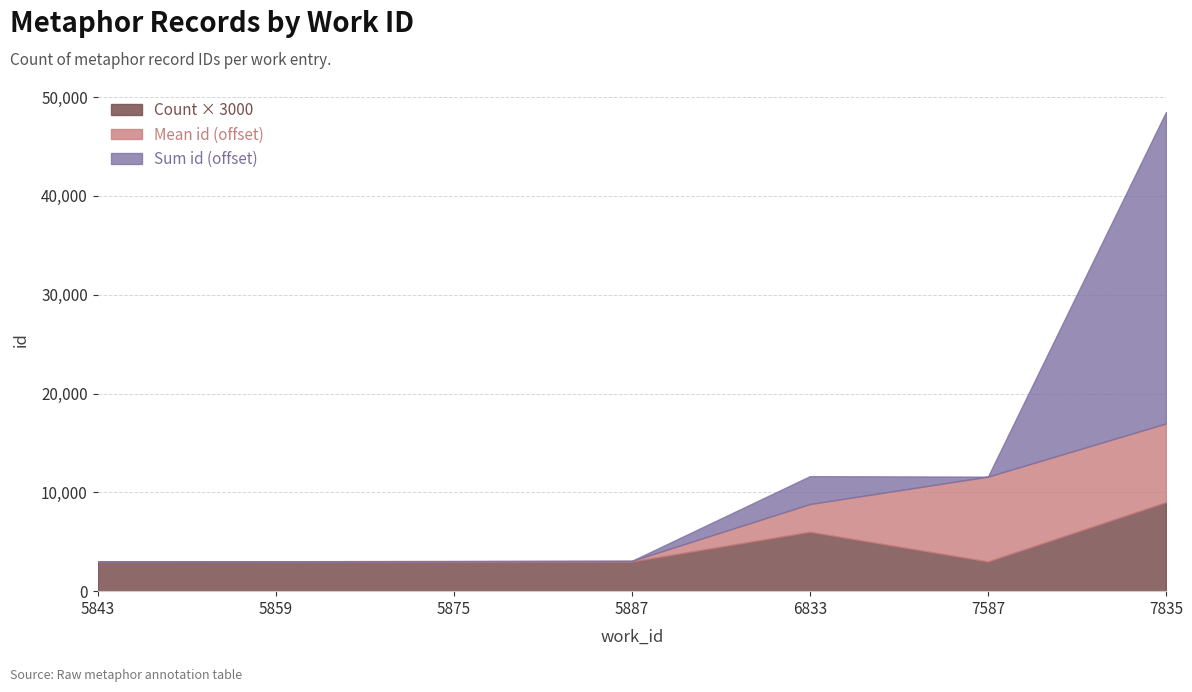

The Count × 3000 series shows 3000.0 at 5887. True or false?

True